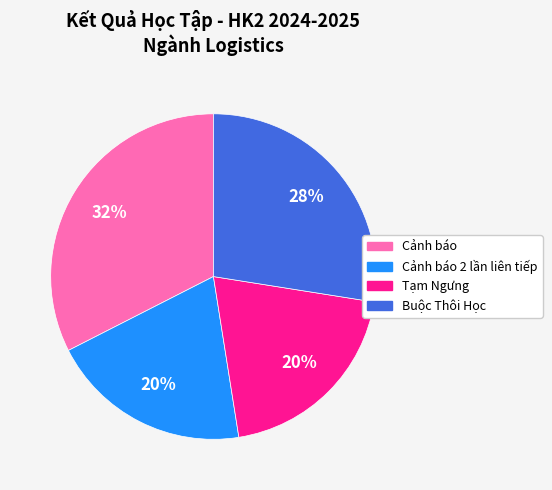

To the nearest percent, what is the average slice percentage?

25%